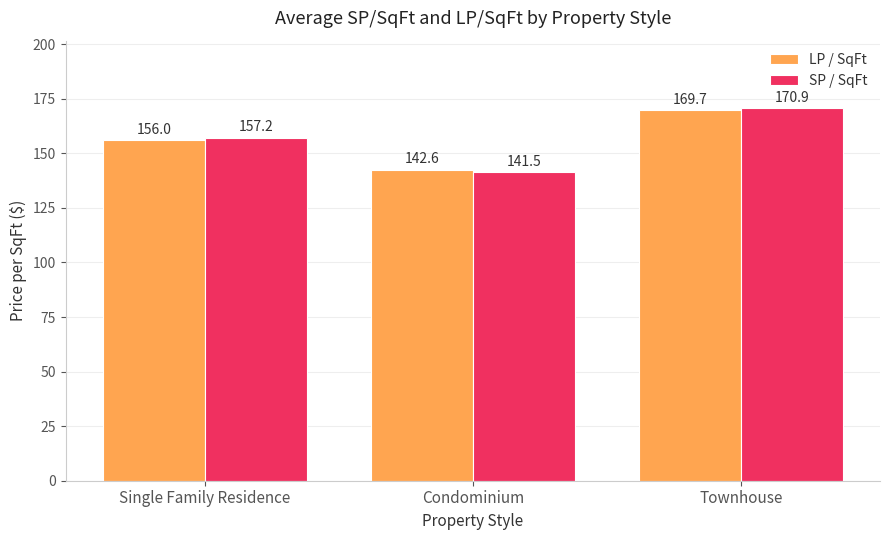

Reading left to right, transcribe all the data shown in this chart.

LP / SqFt: 156.0	142.6	169.7
SP / SqFt: 157.2	141.5	170.9